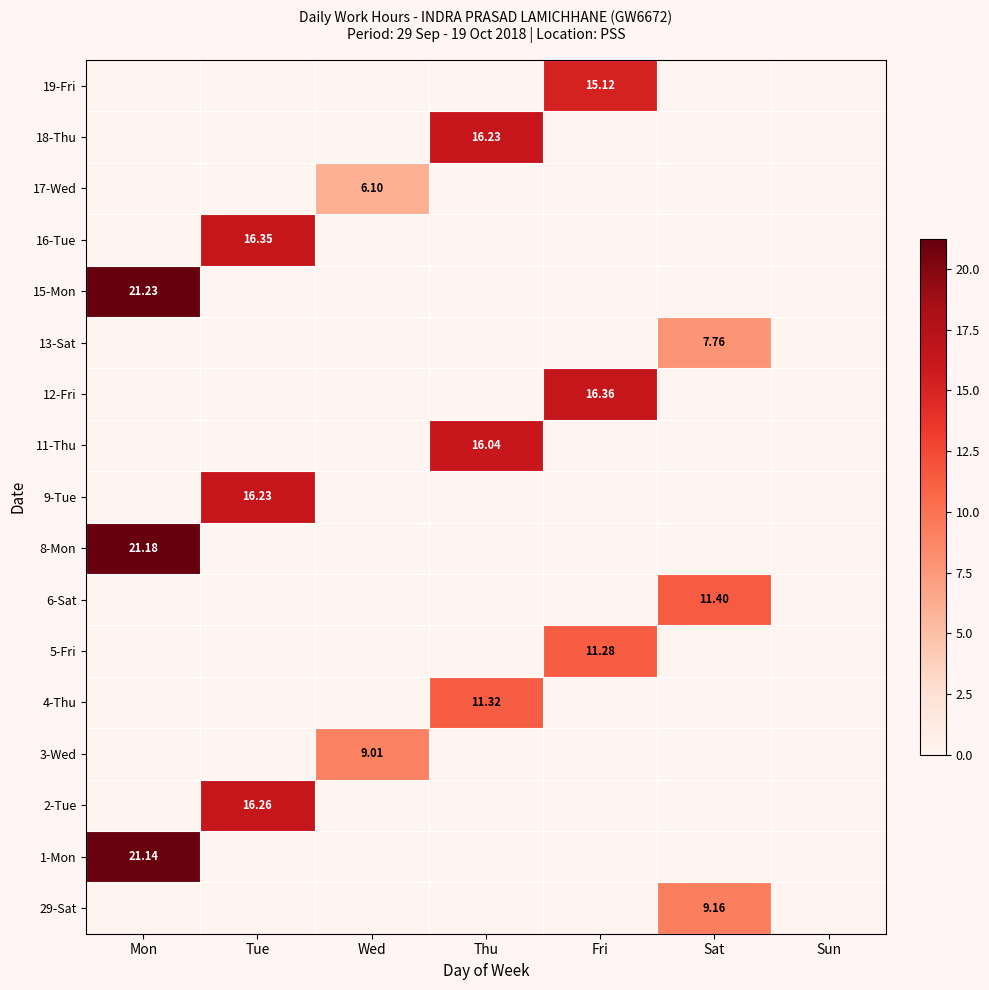

Is the value of 16-Tue at Tue greater than the value of 2-Tue at Thu?

Yes